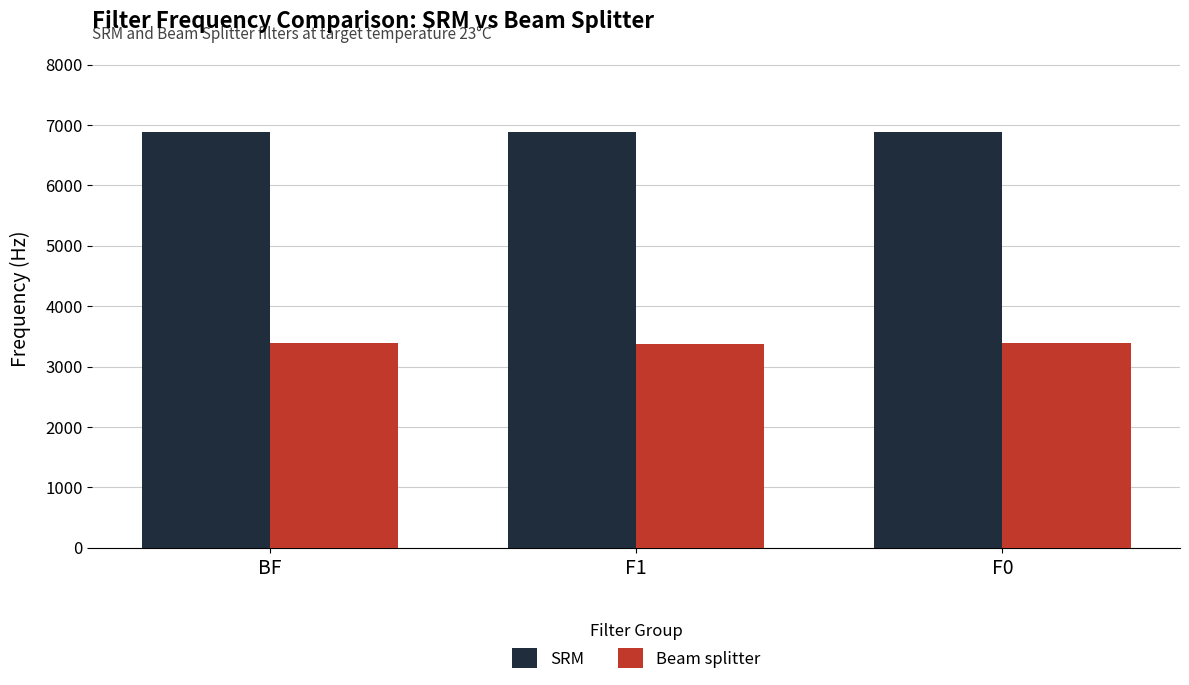

What is the maximum value for SRM?

6886